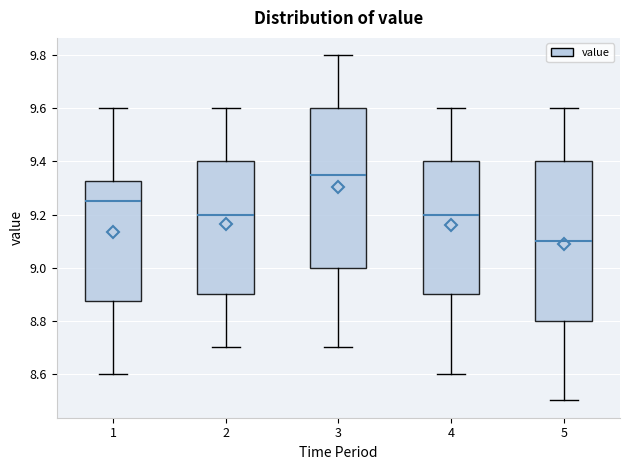

Reading left to right, transcribe this box plot: for each box, give where its median line is, the range the box spans, and where its two whiskers end, as read against the y-axis. The values are not printed on the chart, so give them approximately, as read against the axis.

1: median 9.26, box 8.88 to 9.32, whiskers 8.60 to 9.60
2: median 9.20, box 8.90 to 9.40, whiskers 8.70 to 9.60
3: median 9.36, box 9.00 to 9.60, whiskers 8.70 to 9.80
4: median 9.20, box 8.90 to 9.40, whiskers 8.60 to 9.60
5: median 9.10, box 8.80 to 9.40, whiskers 8.50 to 9.60